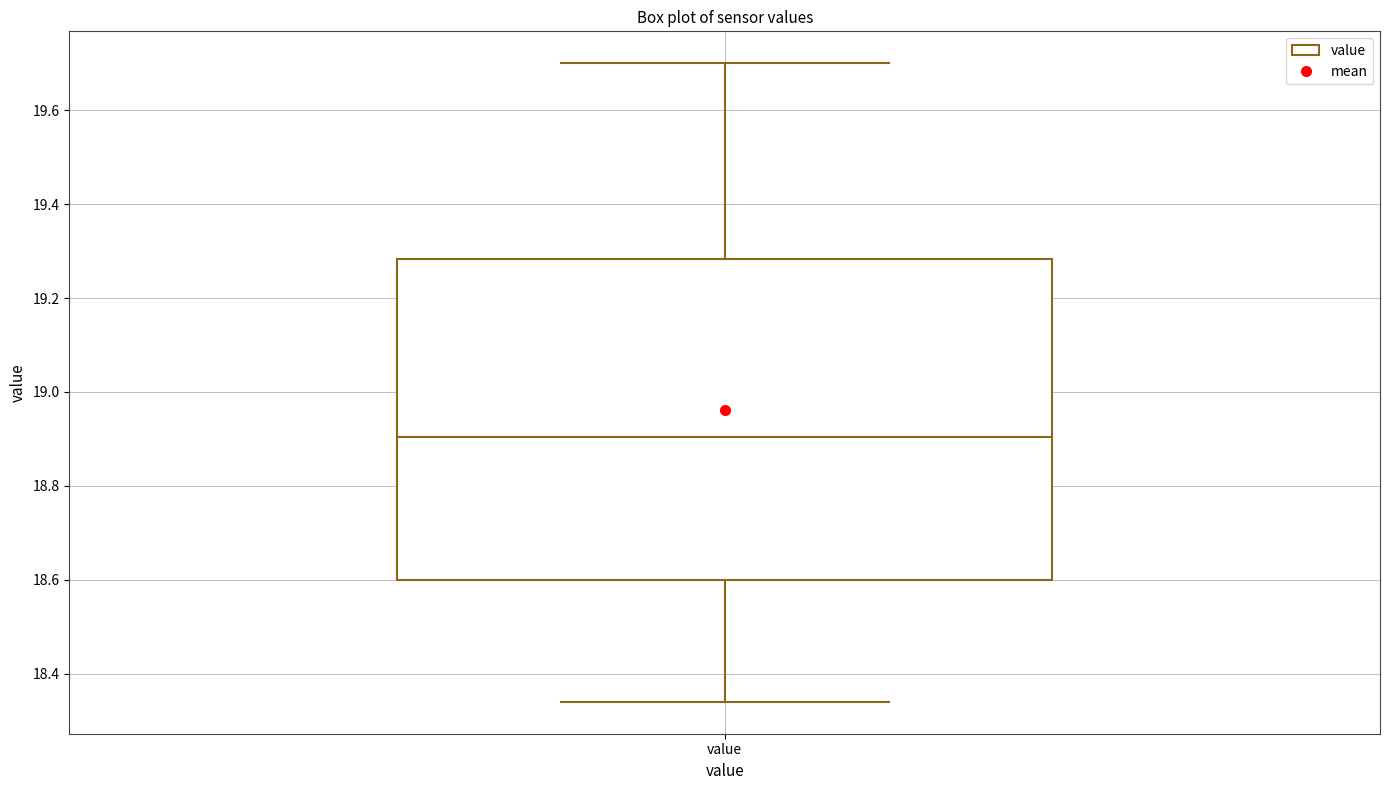

Read this box plot against the y-axis: the position of the median line, the range covered by the box, and the ends of both whiskers. The values are not printed on the chart, so give them approximately, as read against the axis.

median 18.90, box 18.60 to 19.28, whiskers 18.34 to 19.70